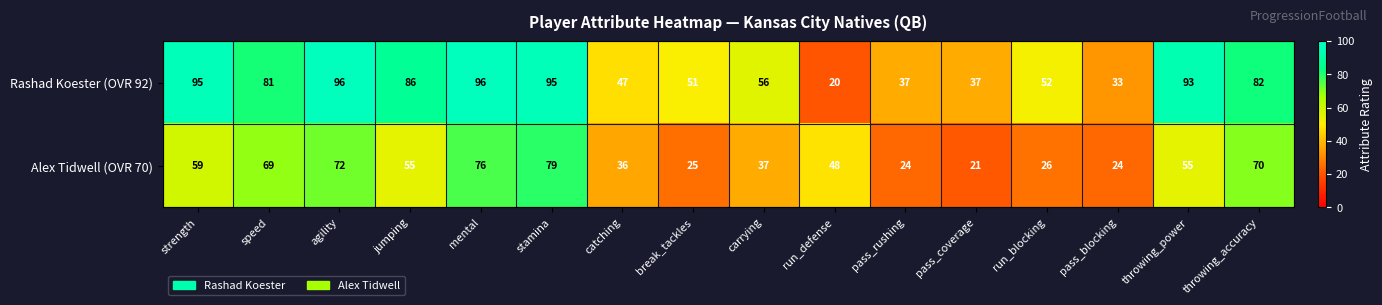

How many distinct data groups are displayed?

2